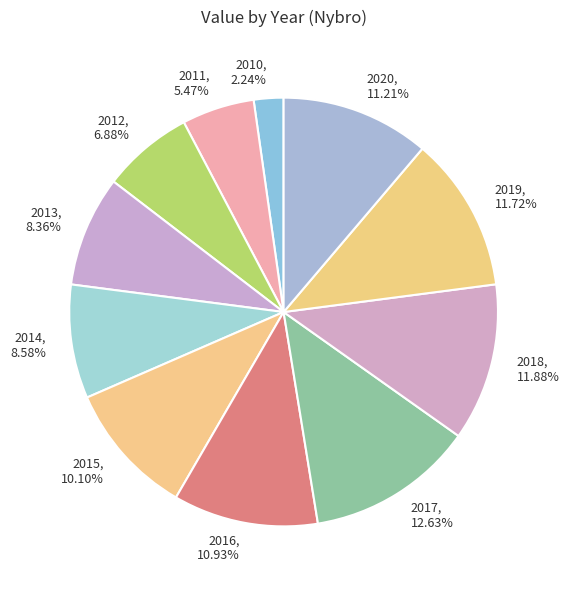

To the nearest percent, what percentage of the pie is 2012?

7%